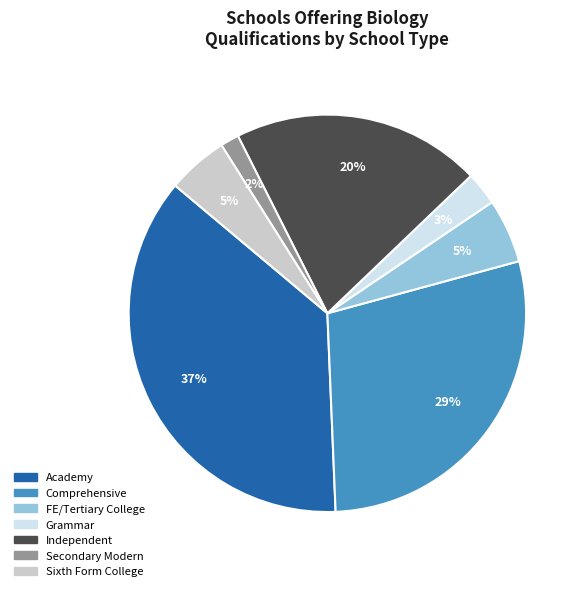

Does Comprehensive represent more than half of the total?

No